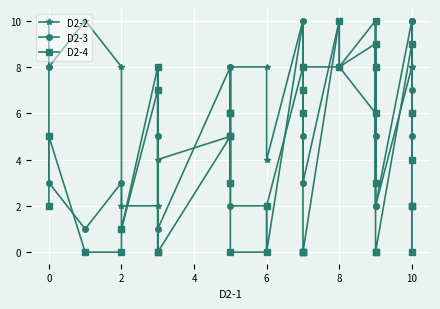

At which label does D2-4 reach its minimum?

2